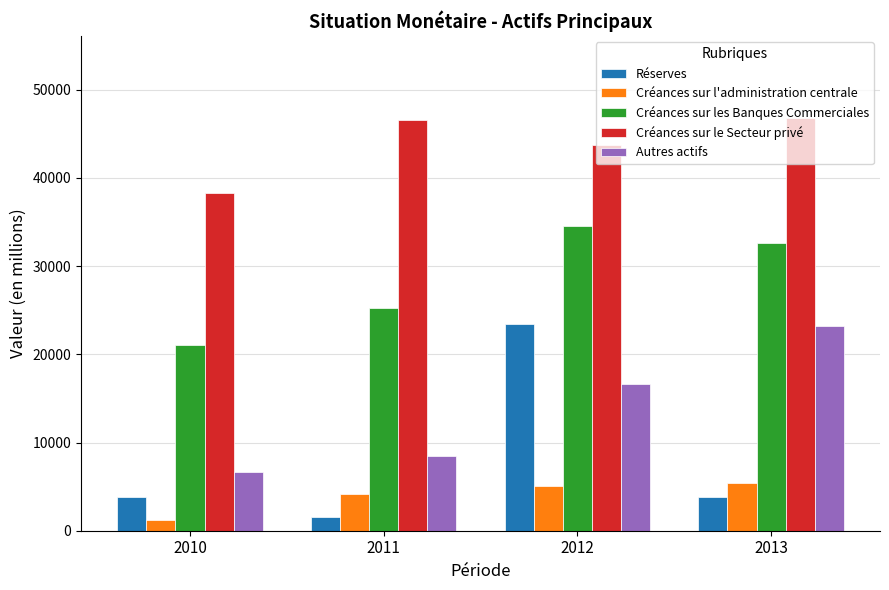

The Créances sur les Banques Commerciales series shows 12202.1 at 2010. True or false?

False